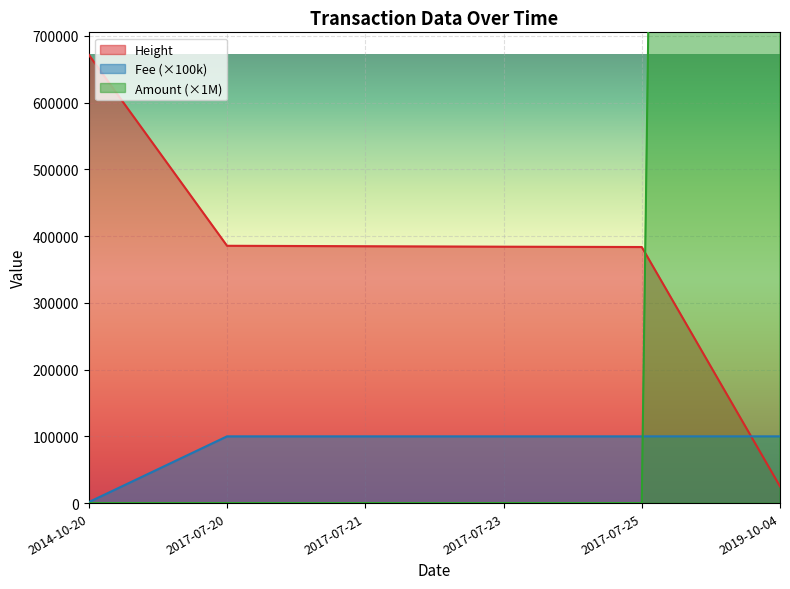

What is the average value of the Fee series?

83578.3